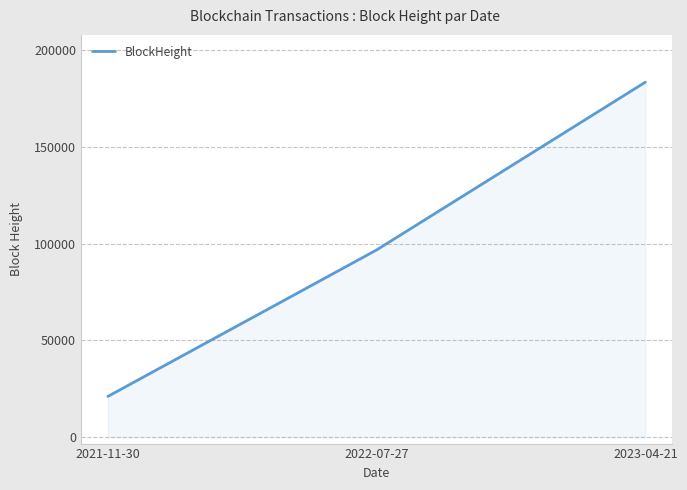

Between 2021-11-30 and 2023-04-21, which is larger?

2023-04-21